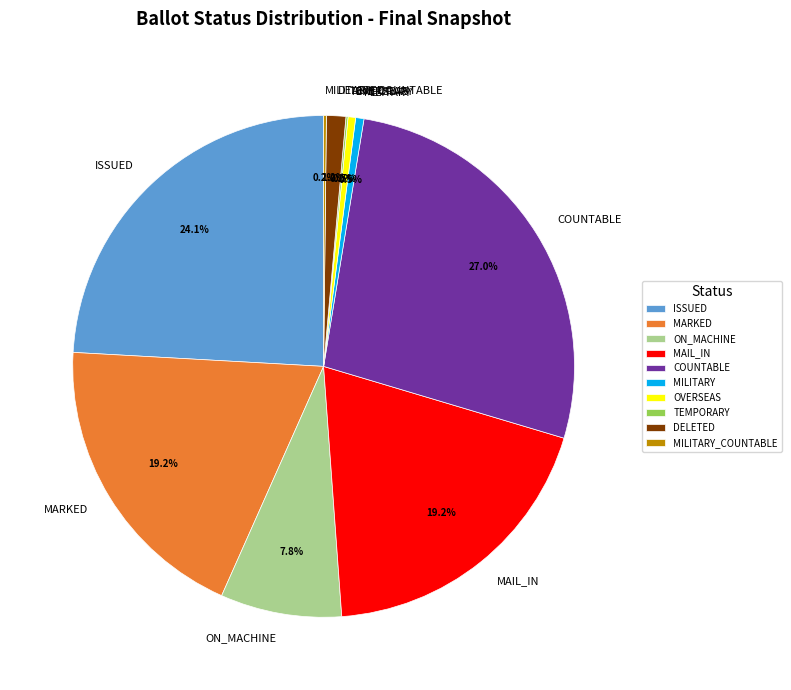

Which category has the biggest portion of the pie?

COUNTABLE